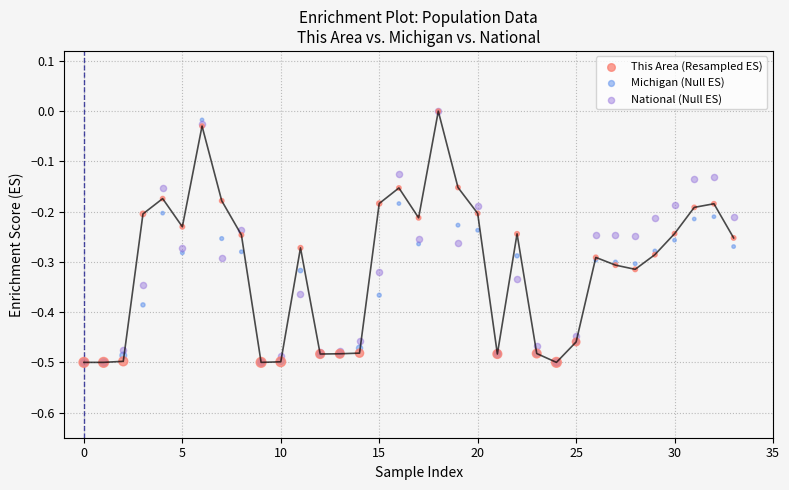

What are all the series names shown in the legend?

This Area (Resampled ES), Michigan (Null ES), National (Null ES)